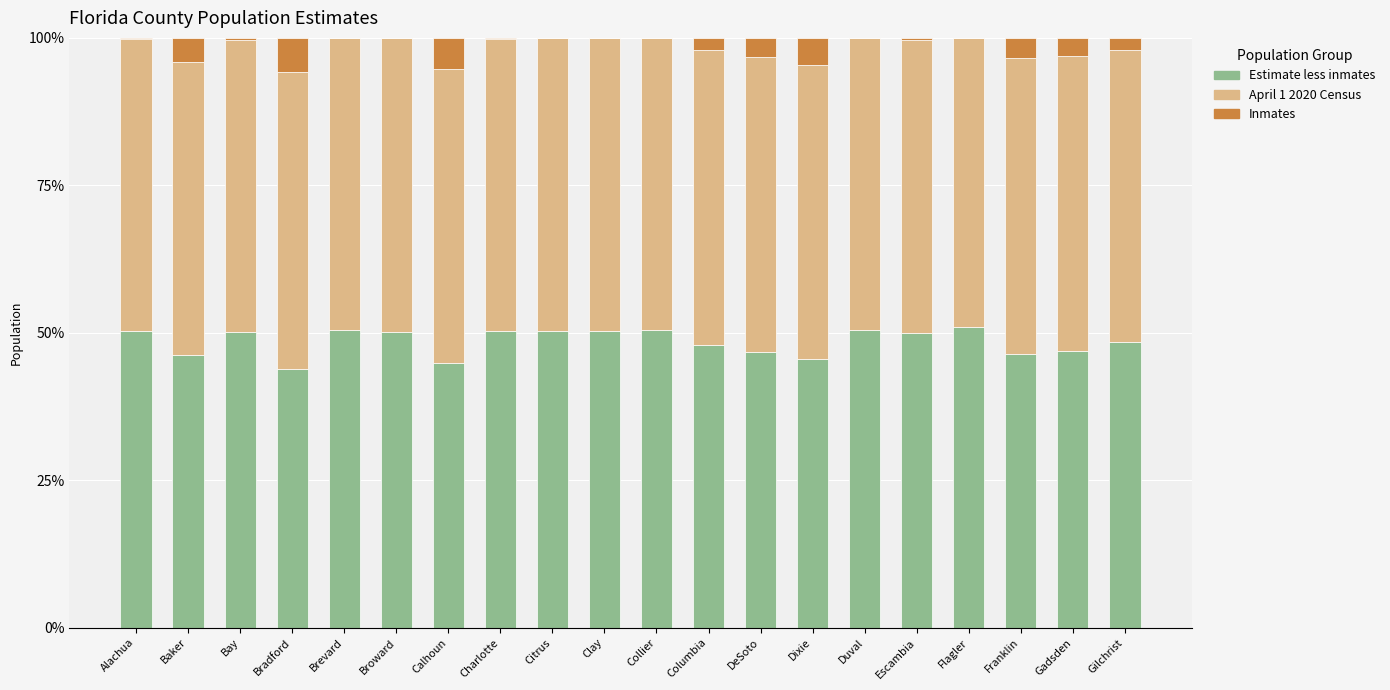

What is the total value across all series at DeSoto?

100.0